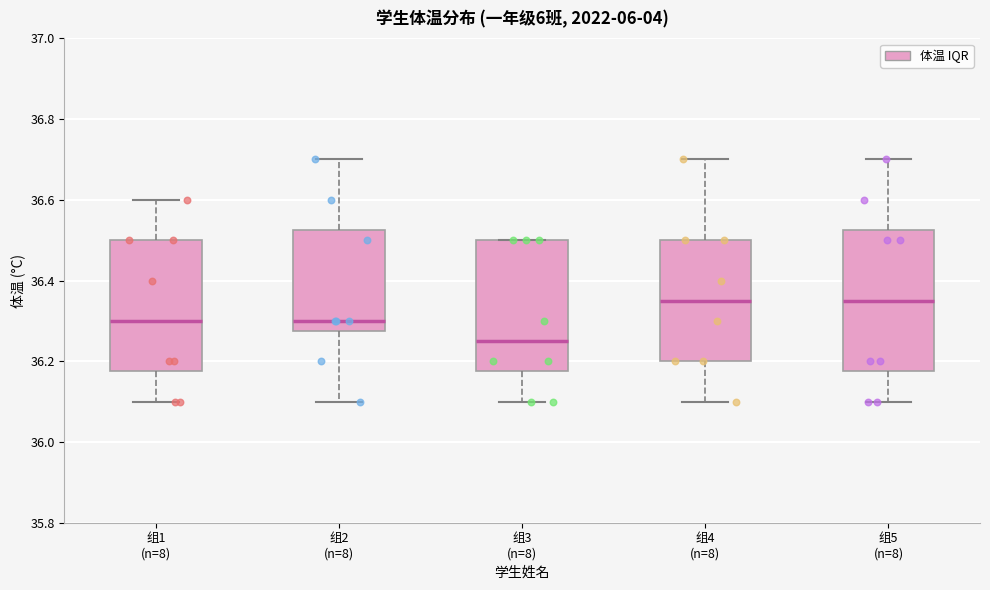

Where does the lower whisker of the box for 组4 (n=8) end on the y-axis? The values are not printed on the chart, so give them approximately, as read against the axis.

36.10